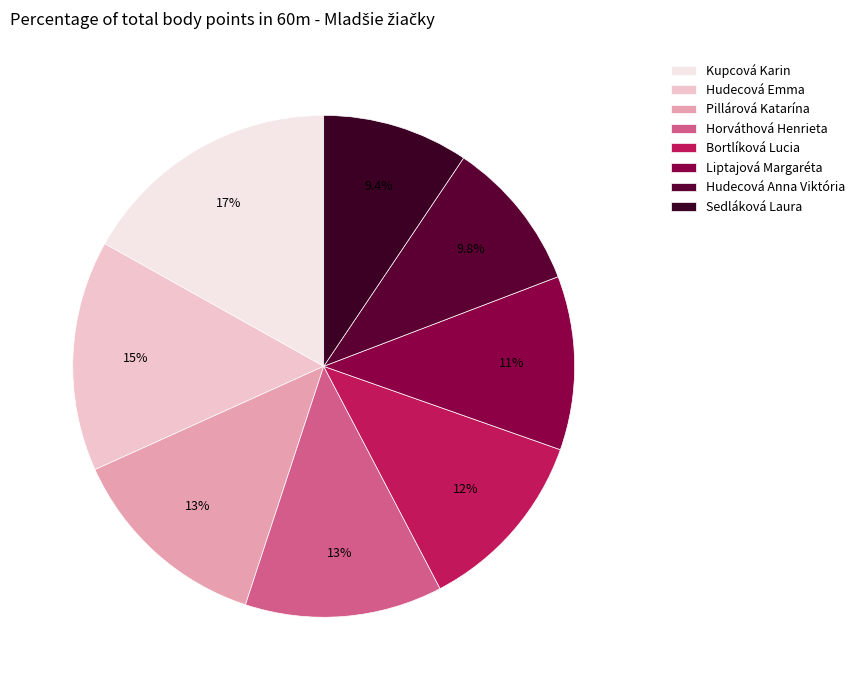

What is the largest slice in the pie chart?

Kupcová Karin